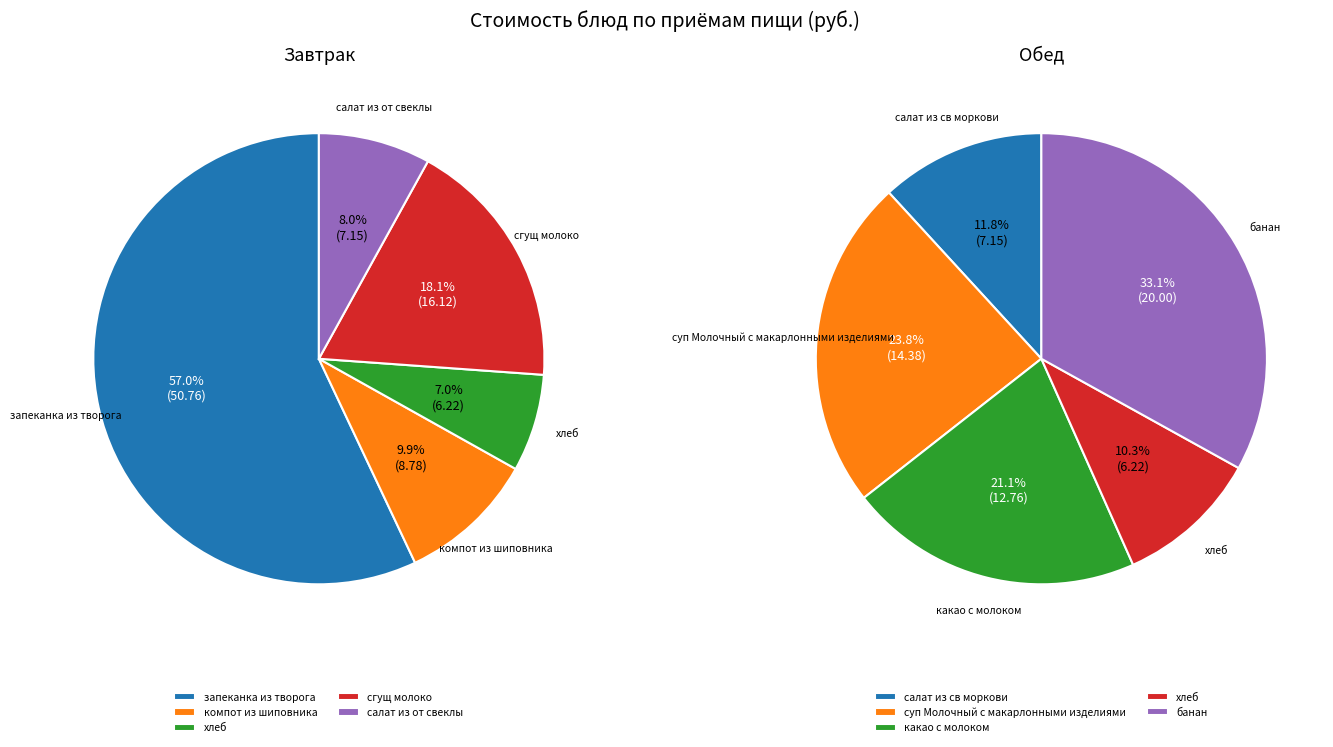

Is 2 the majority of the pie?

No